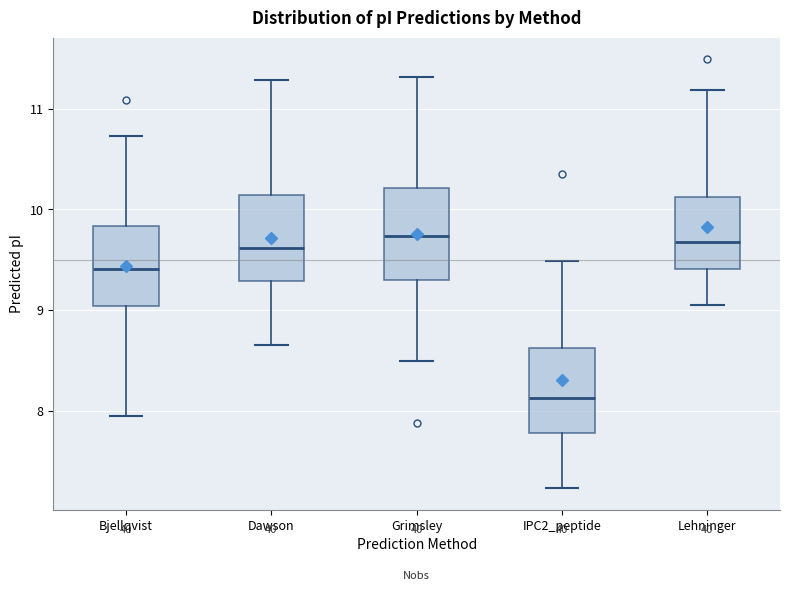

Where is the upper edge of the box for Bjellqvist on the y-axis? The values are not printed on the chart, so give them approximately, as read against the axis.

9.8